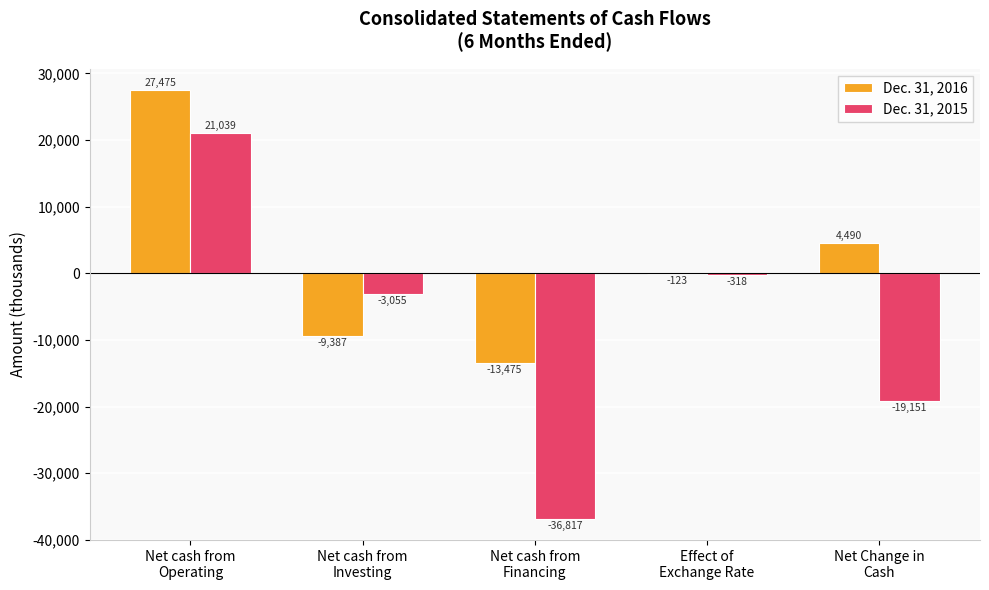

Which series has the largest total across all categories?

Dec. 31, 2016